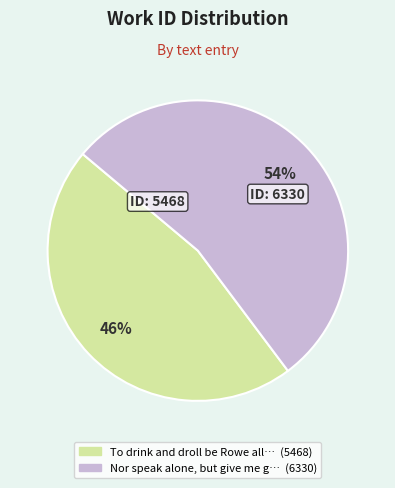

To the nearest percent, what is the average slice percentage?

50%